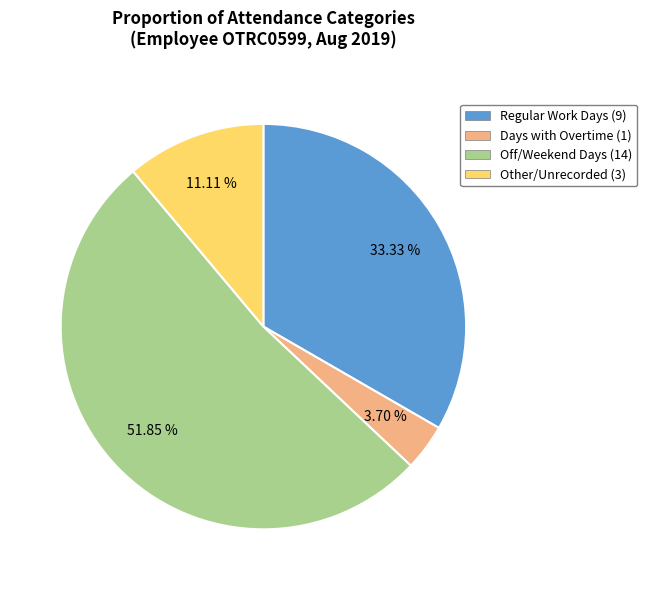

Is there any slice that represents more than half of the pie?

Yes